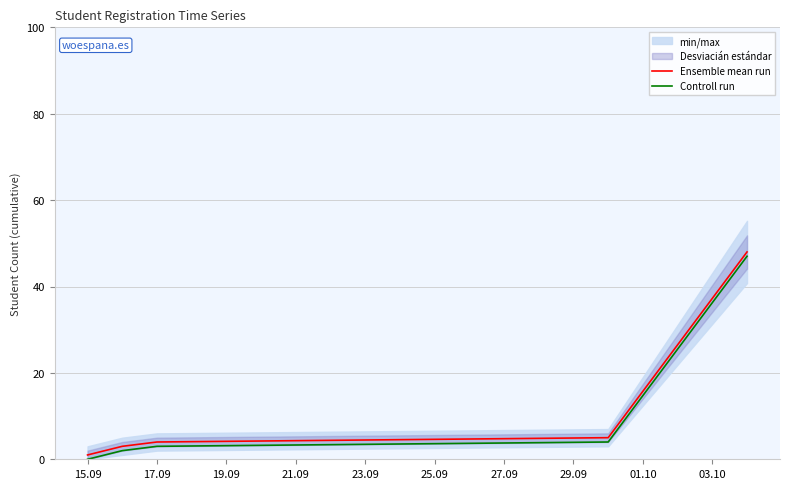

True or false: Controll run and Ensemble mean run cross at least once.

False